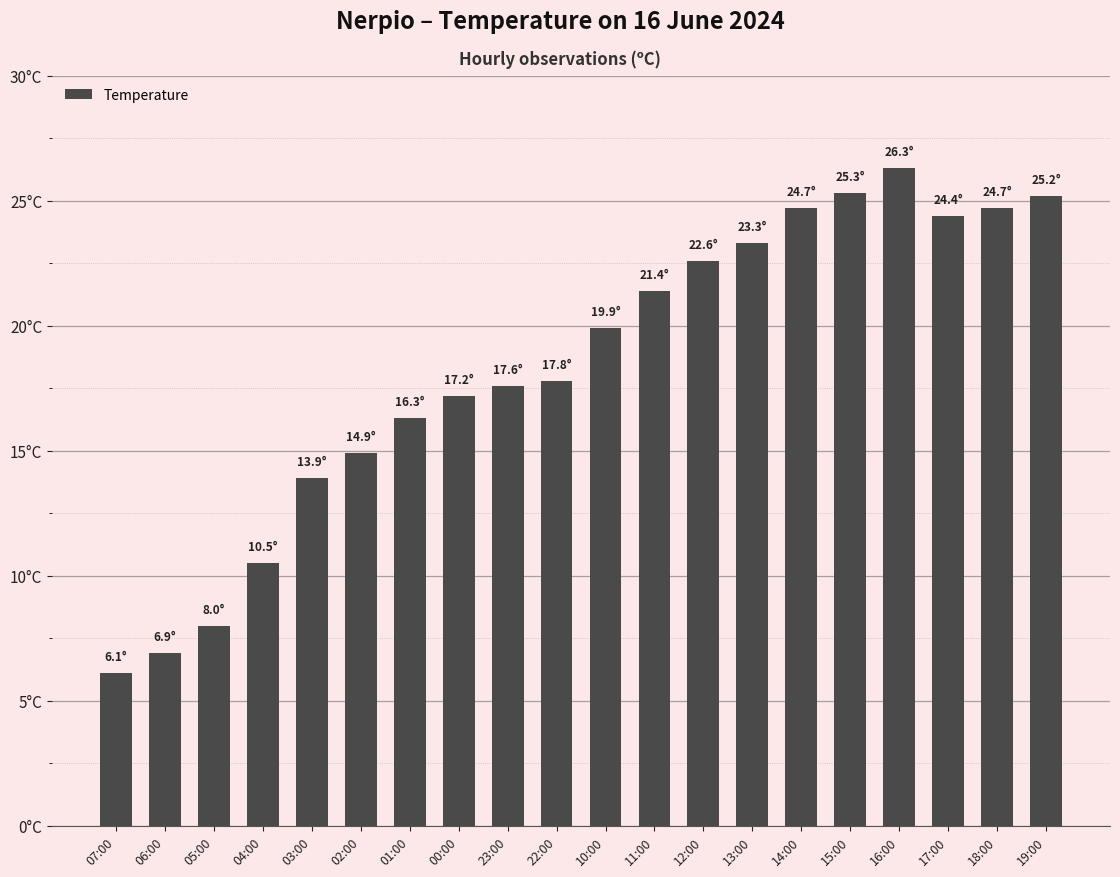

Reading left to right, list all the values displayed in this chart.

6.1	6.9	8.0	10.5	13.9	14.9	16.3	17.2	17.6	17.8	19.9	21.4	22.6	23.3	24.7	25.3	26.3	24.4	24.7	25.2